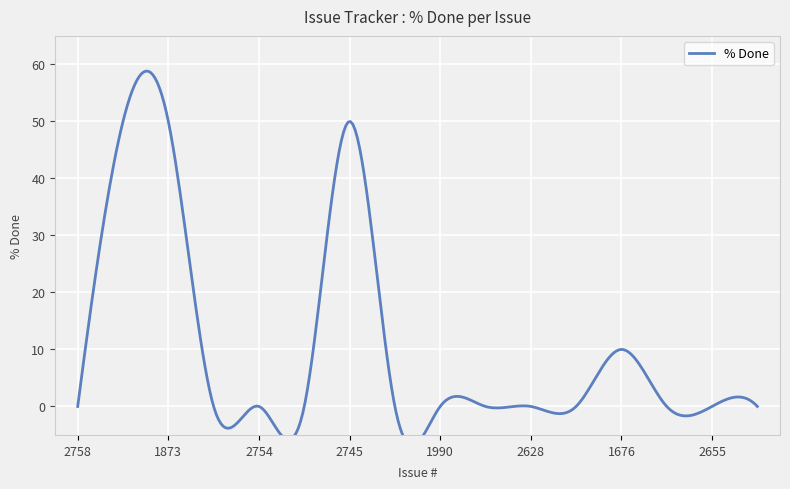

What is the sum of all values?

160